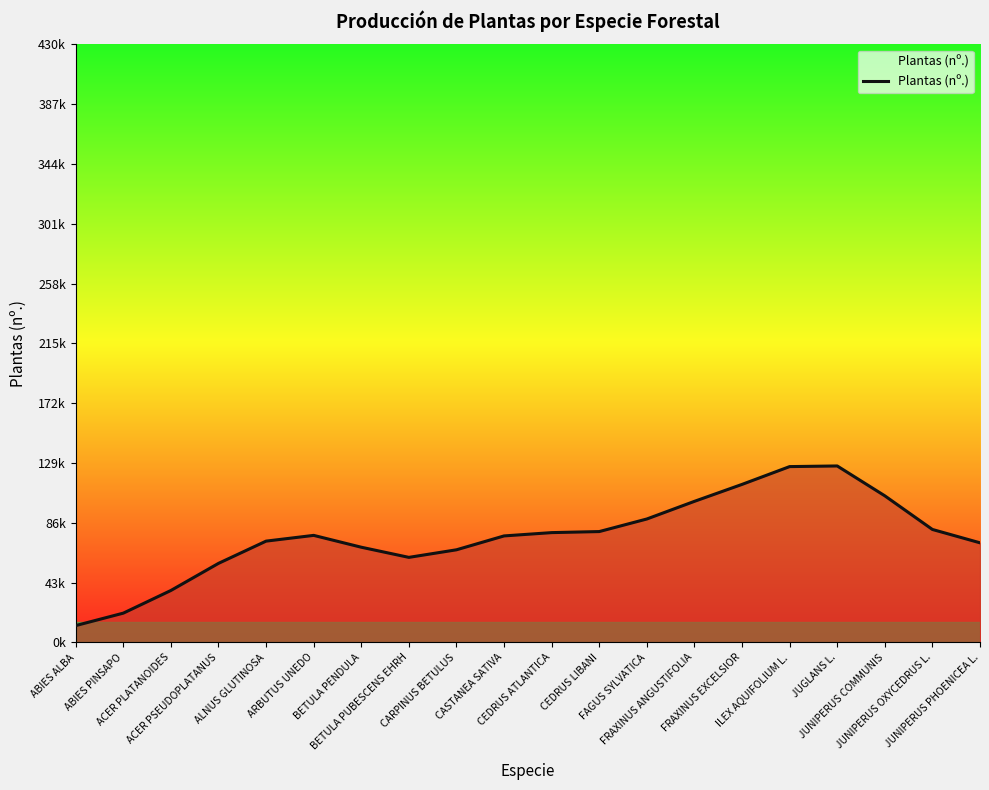

Reading left to right, transcribe all the data shown in this chart.

ABIES ALBA=12140	ABIES PINSAPO=21088	ACER PLATANOIDES=37389	ACER PSEUDOPLATANUS=56878	ALNUS GLUTINOSA=72874	ARBUTUS UNEDO=77006	BETULA PENDULA=68489	BETULA PUBESCENS EHRH=61190	CARPINUS BETULUS=66638	CASTANEA SATIVA=76617	CEDRUS ATLANTICA=78992	CEDRUS LIBANI=79743	FAGUS SYLVATICA=88790	FRAXINUS ANGUSTIFOLIA=101483	FRAXINUS EXCELSIOR=113664	ILEX AQUIFOLIUM L.=126464	JUGLANS L.=126928	JUNIPERUS COMMUNIS=105448	JUNIPERUS OXYCEDRUS L.=81260	JUNIPERUS PHOENICEA L.=71663